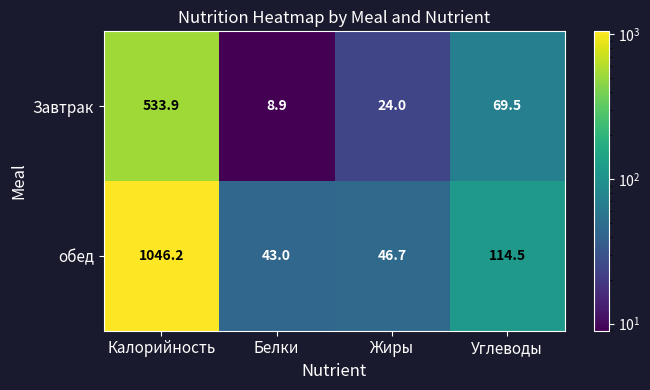

At which label does обед first exceed 114?

Калорийность